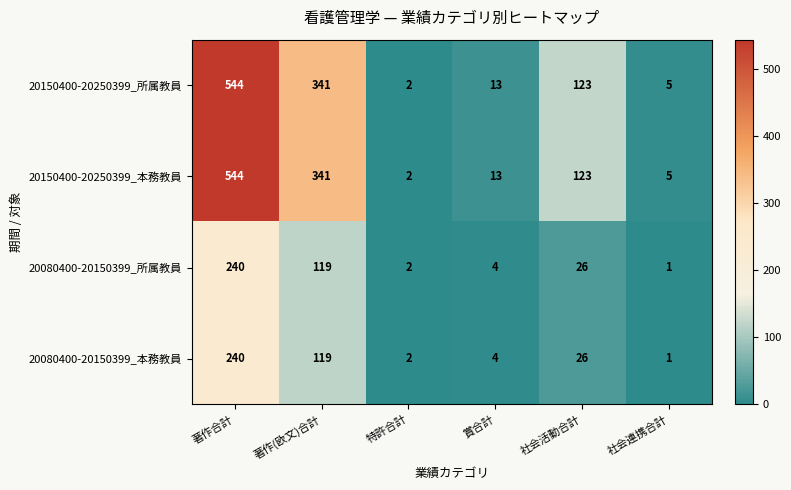

Rank the categories by 20080400-20150399_所属教員 value from highest to lowest.

著作合計, 著作(欧文)合計, 社会活動合計, 賞合計, 特許合計, 社会連携合計